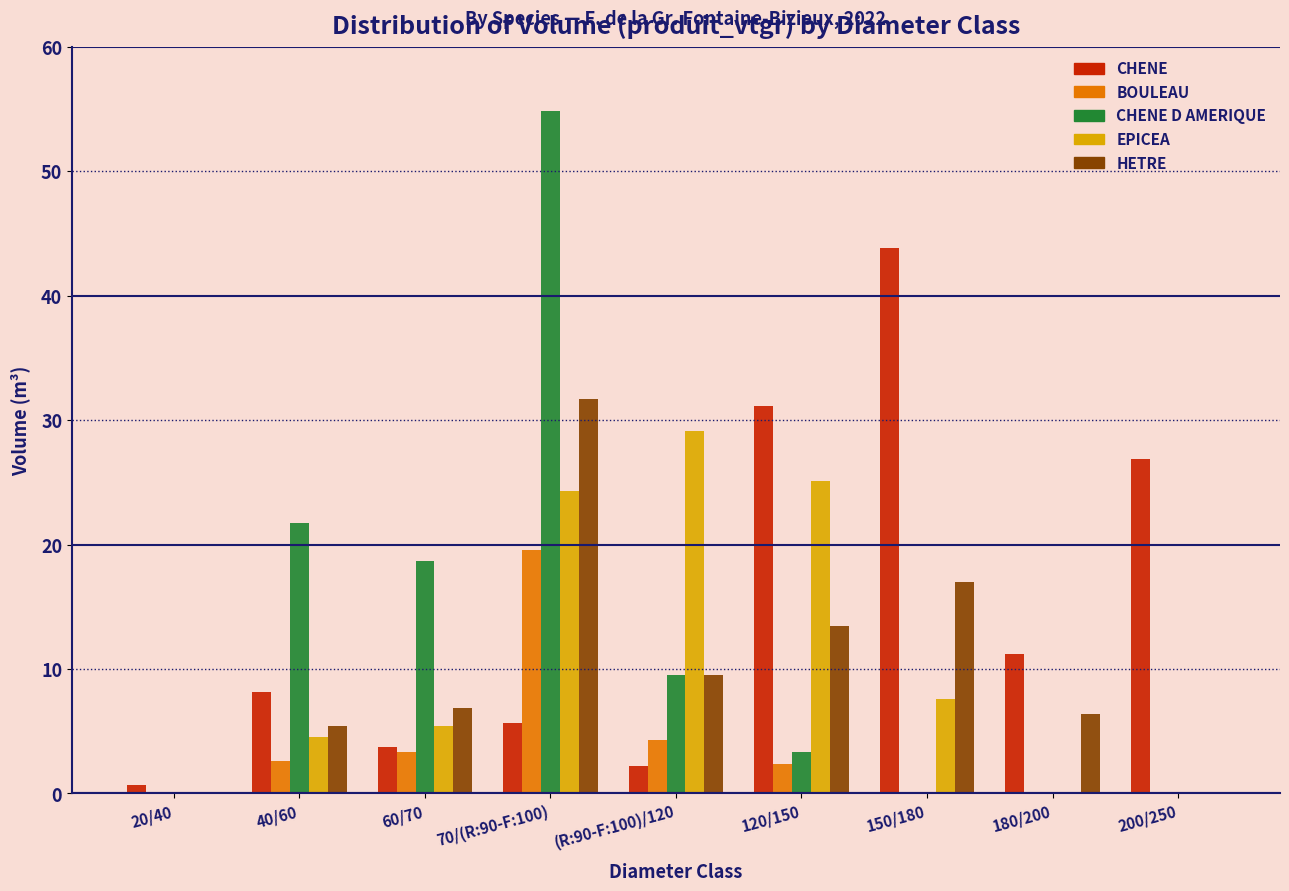

Which label corresponds to the largest value in the chart?

70/(R:90-F:100)